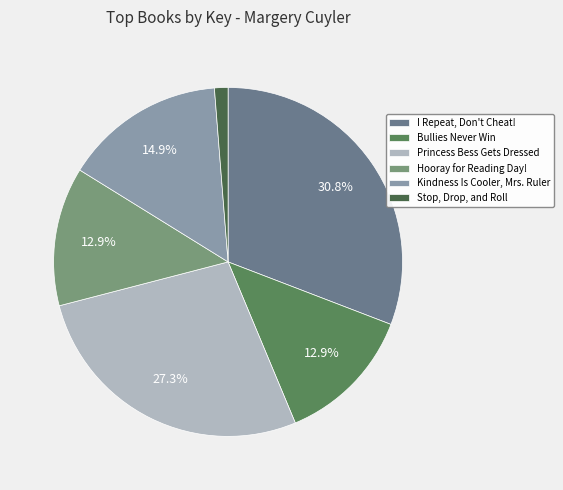

Is there any slice that represents more than half of the pie?

No